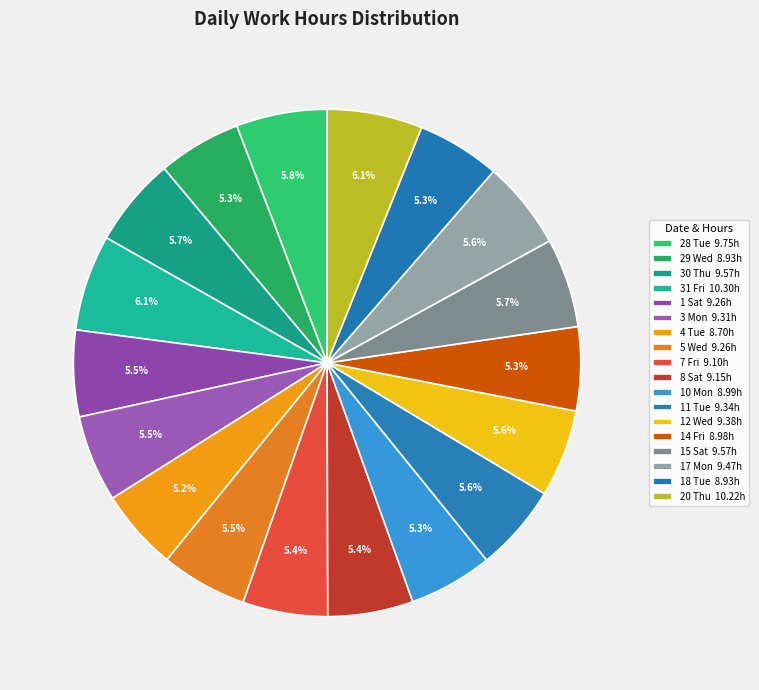

Do 5 Wed and 14 Fri together represent more than half of the pie?

No